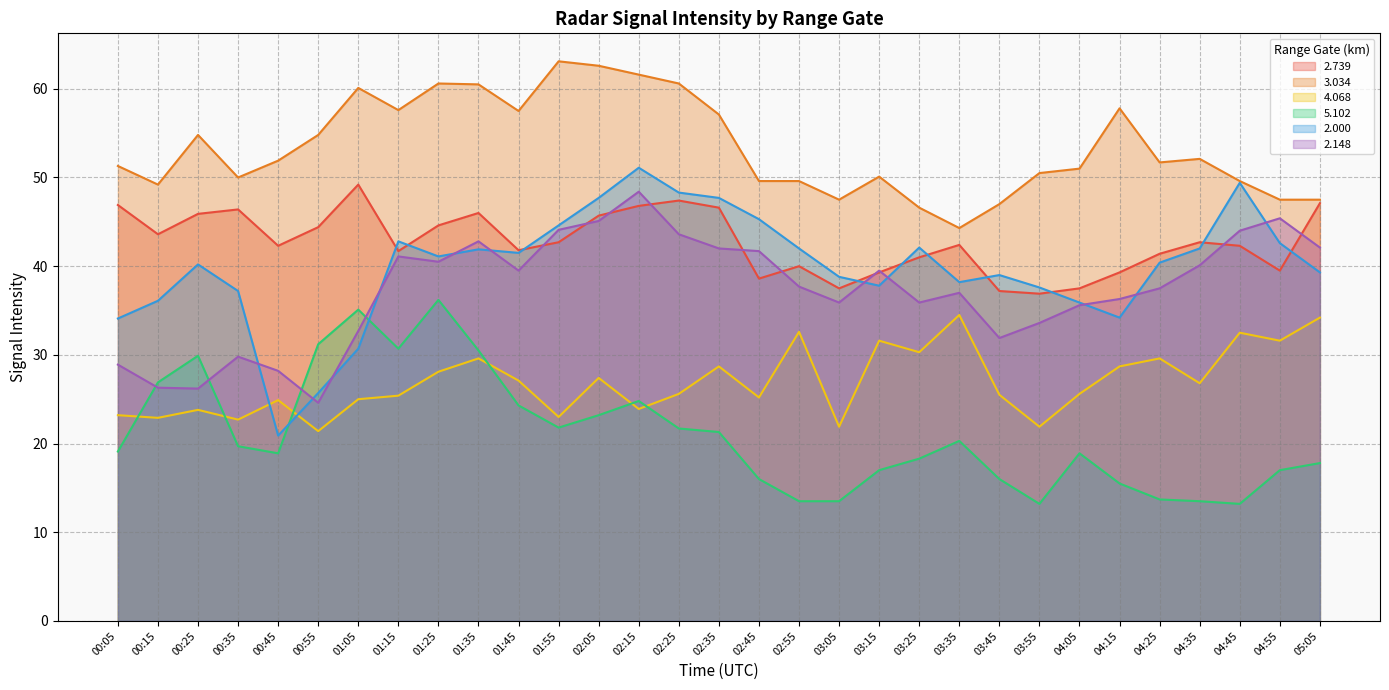

Between 01:15 and 05:05, which is larger?

05:05